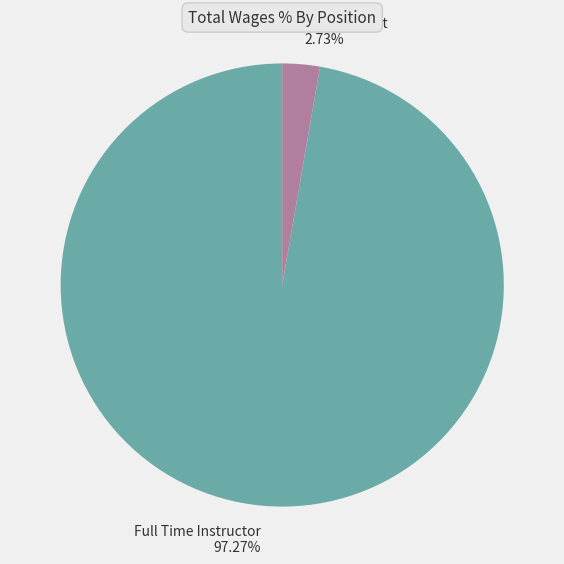

Combined, do Full Time Instructor 97.27% and Accompanist 2.73% account for over 50%?

Yes